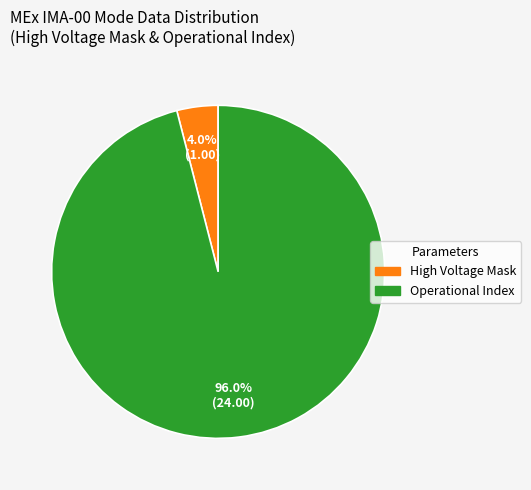

Is there any slice that represents more than half of the pie?

Yes